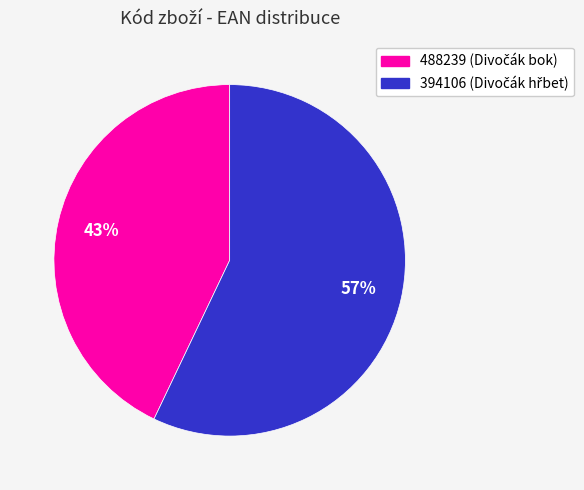

Rank the categories by value from lowest to highest.

488239, 394106